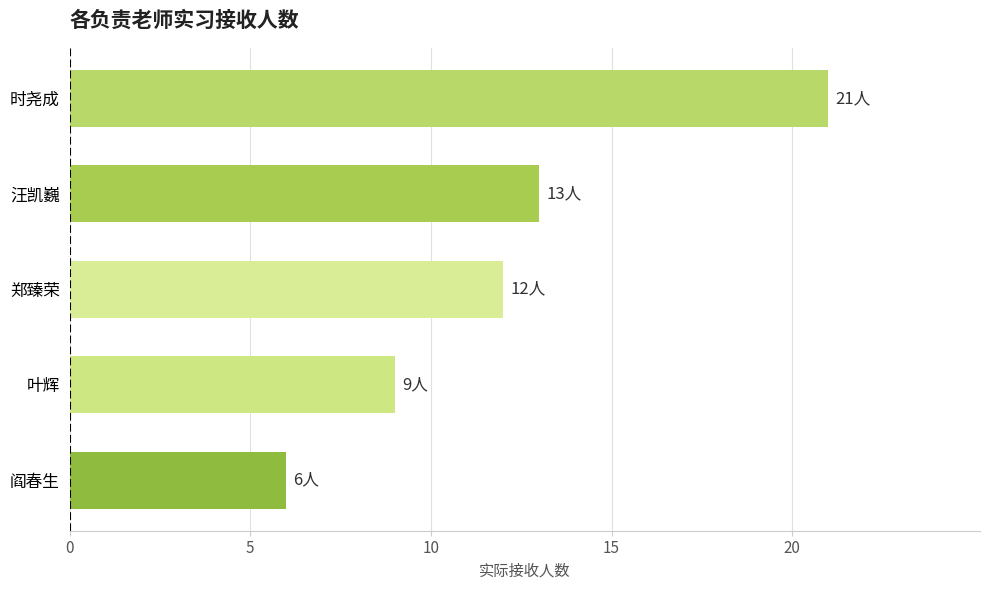

Reading bottom to top, list all the values displayed in this chart.

6	9	12	13	21